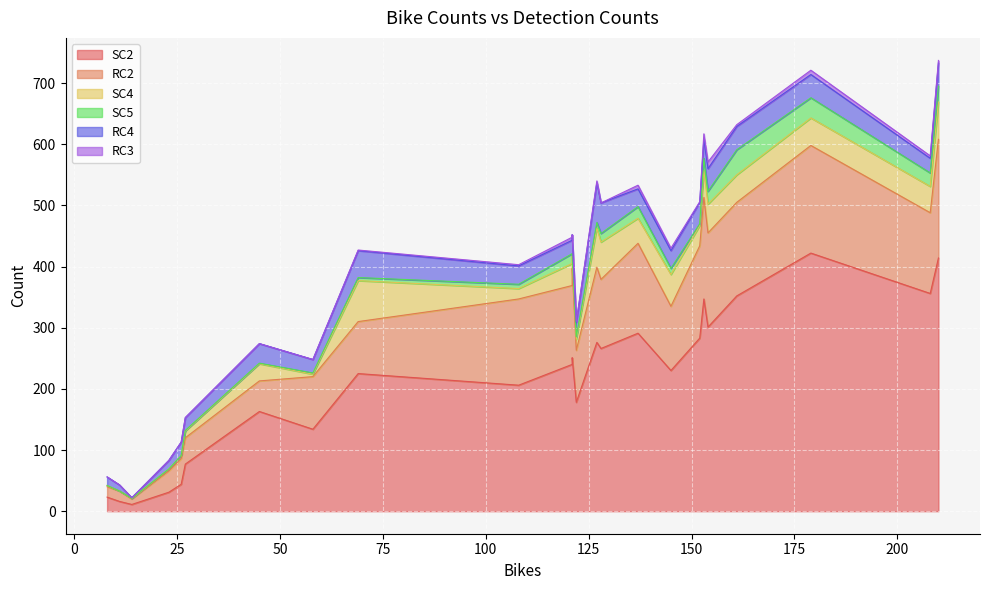

Where is SC5 nearest to the value 20?

15